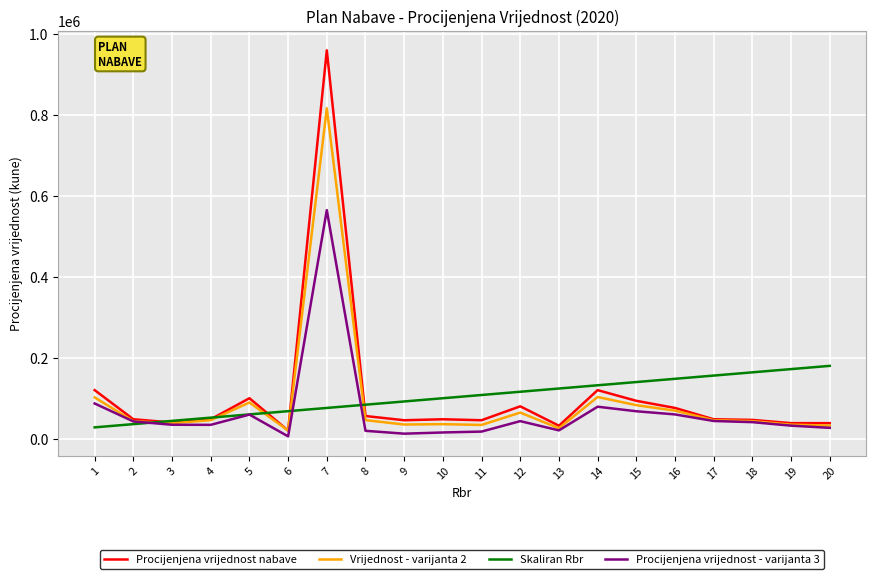

What are all the series names shown in the legend?

Procijenjena vrijednost nabave, Vrijednost - varijanta 2, Skaliran Rbr, Procijenjena vrijednost - varijanta 3